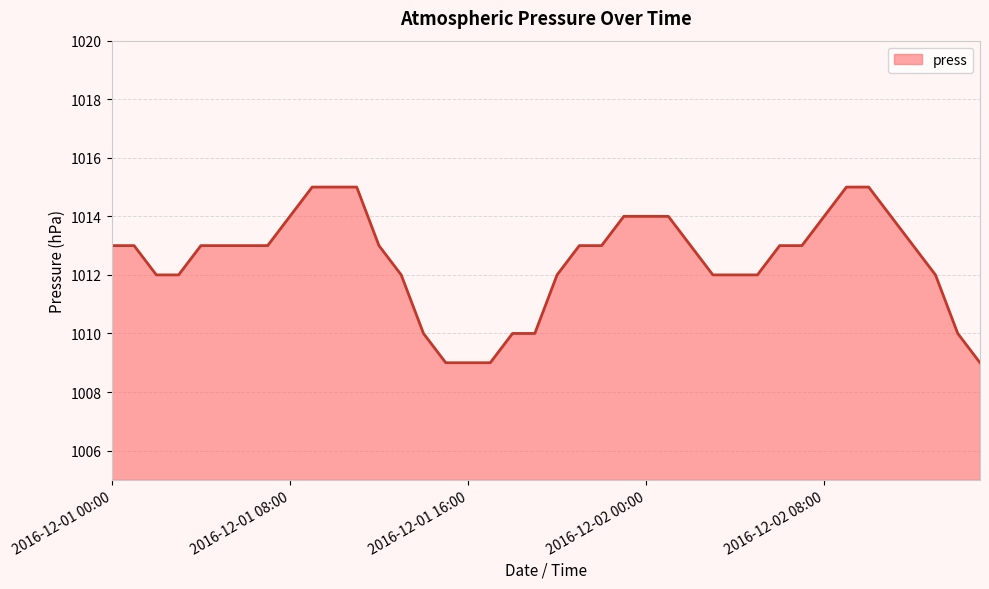

What is the difference between the maximum and minimum values?

6